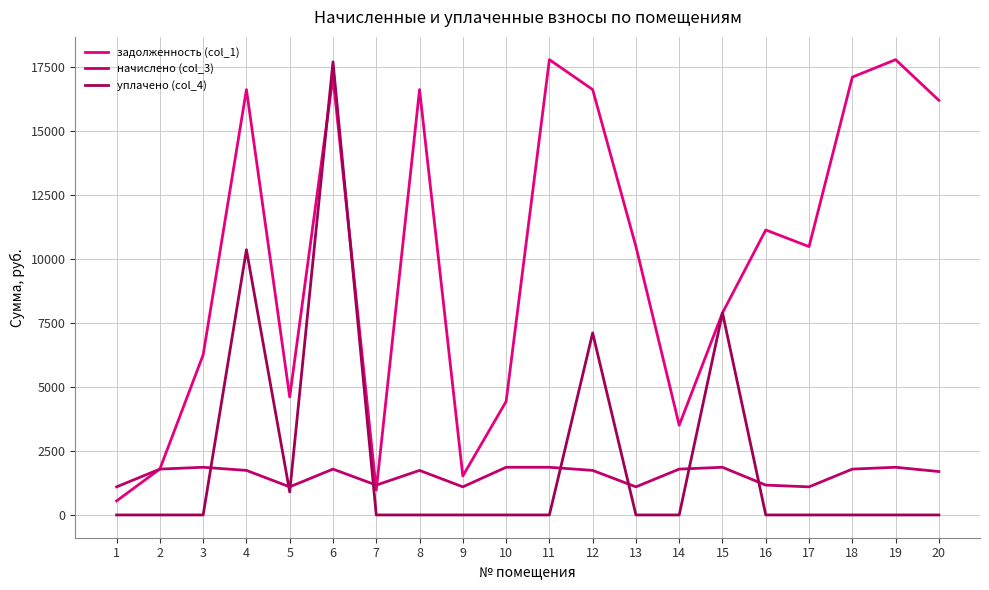

How many interior local peaks does the уплачено (col_4) series have?

4